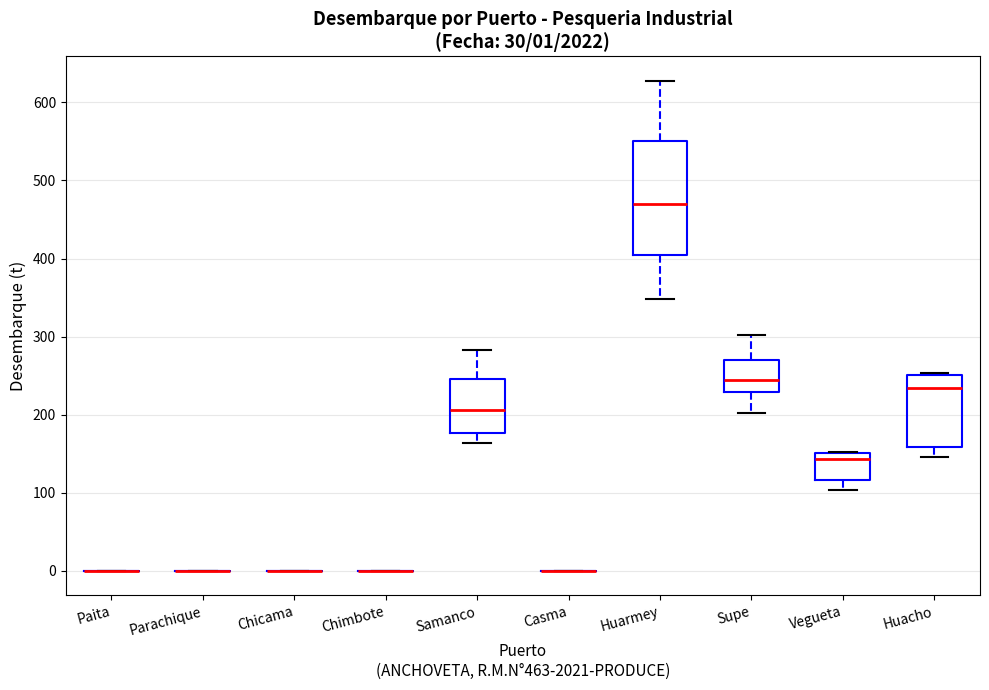

Comparing the boxes themselves (not the whiskers), which one is the tallest?

Huarmey